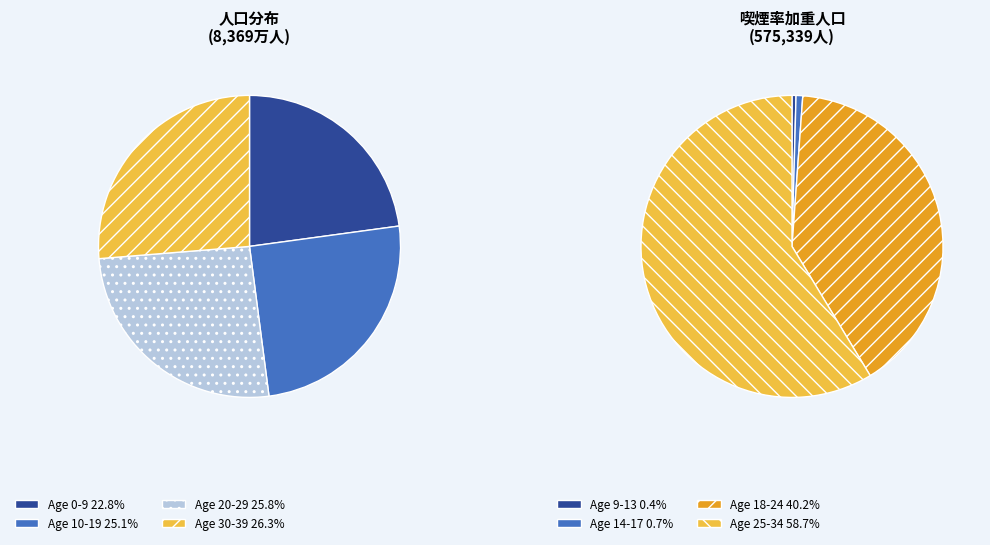

Is 9 the majority of the pie?

No